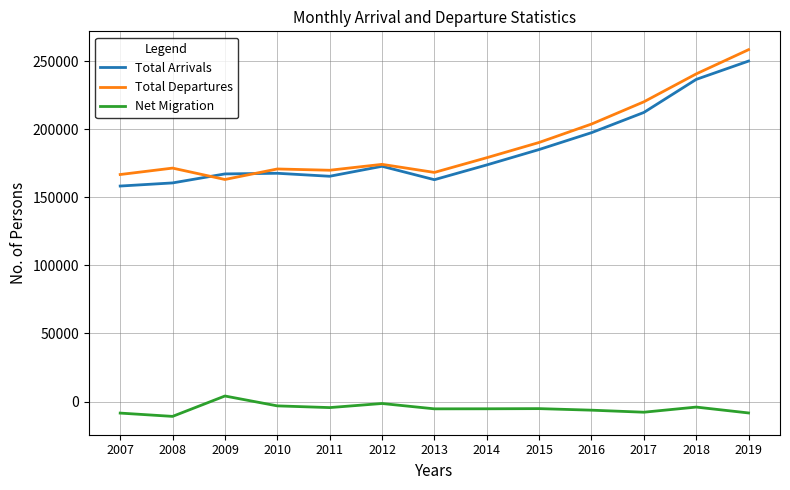

True or false: Total Departures and Net Migration intersect in this chart.

False